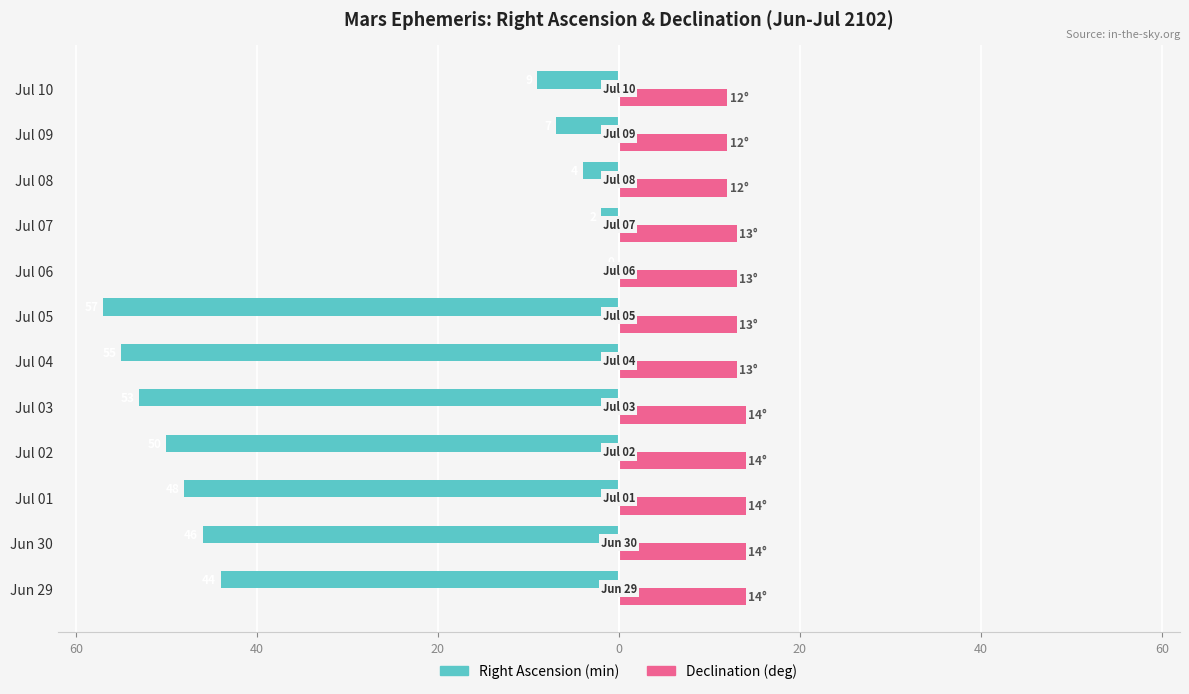

How many Declination (deg) values are between 13 and 14?

9